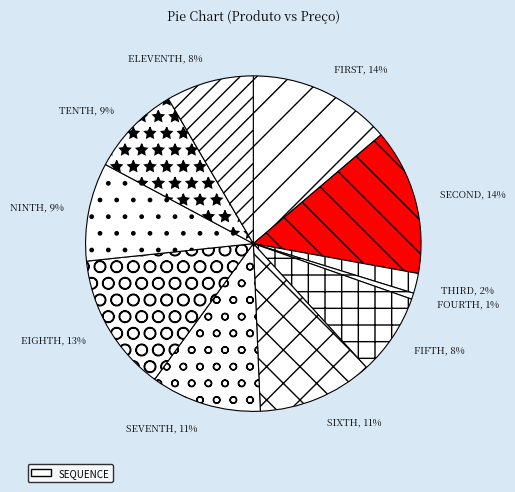

How many slices are in this pie chart?

11